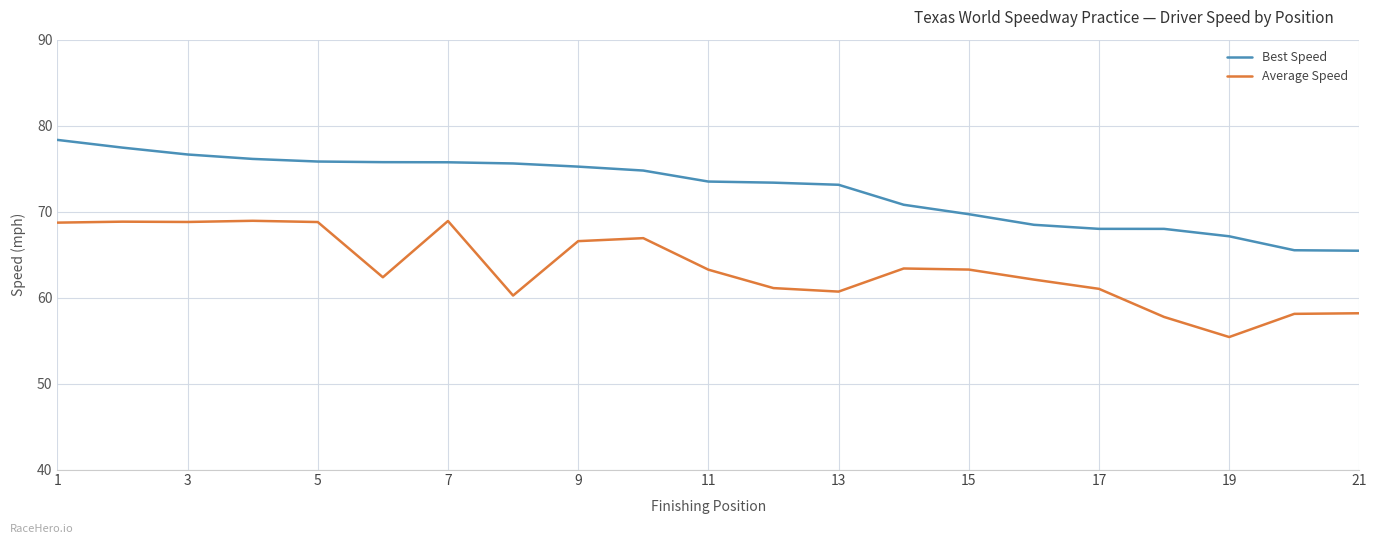

What is the difference between the maximum and minimum values in the Best Speed series?

12.9